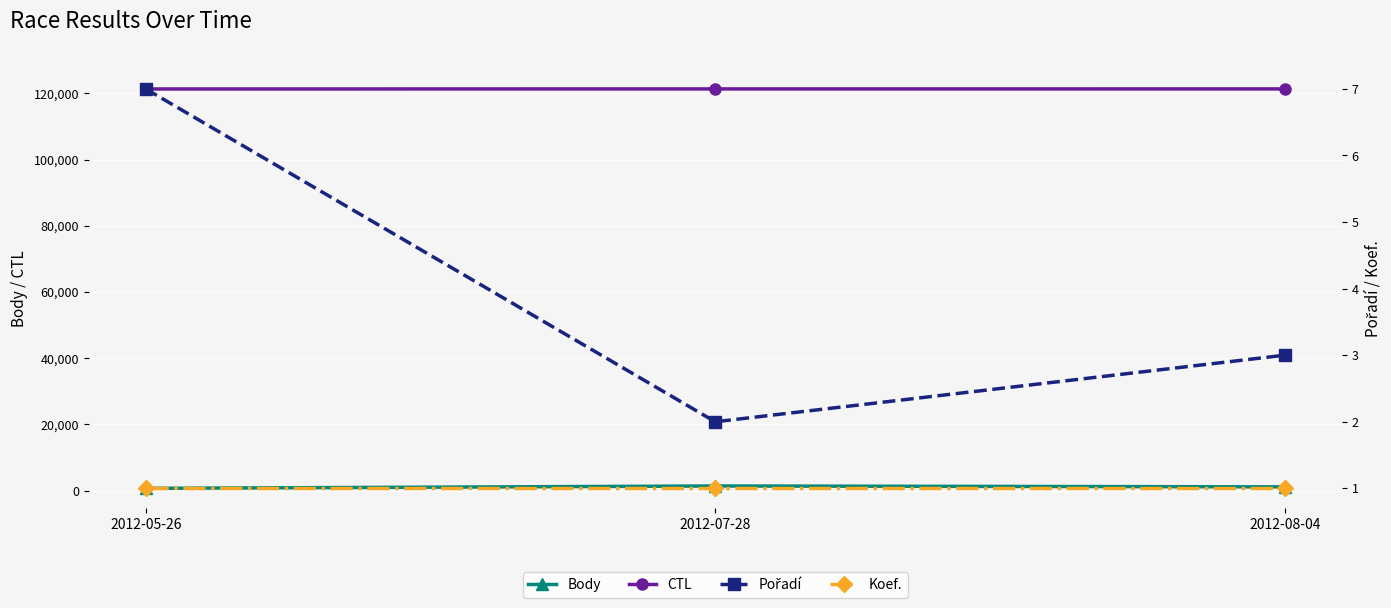

Count the number of data series in this chart.

4